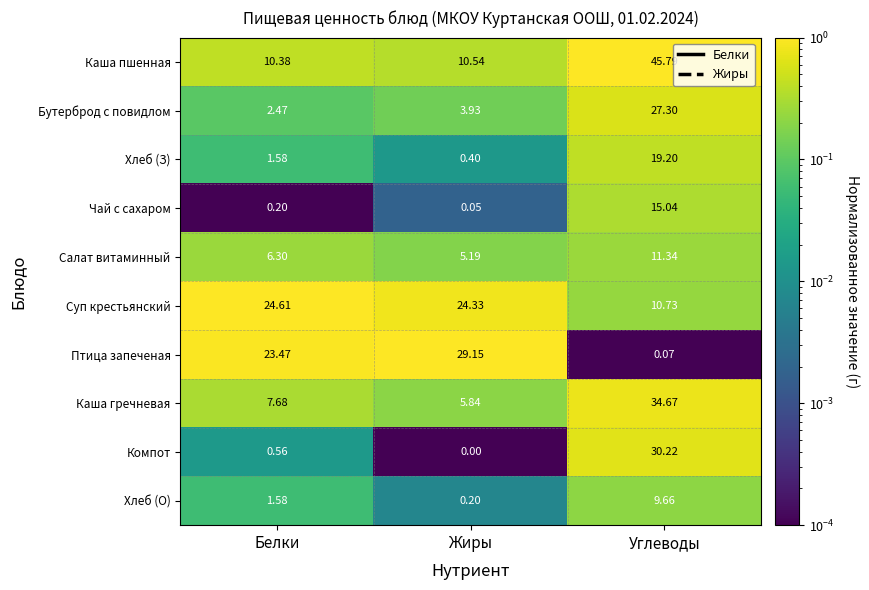

At how many categories does at least one series exceed 0?

3